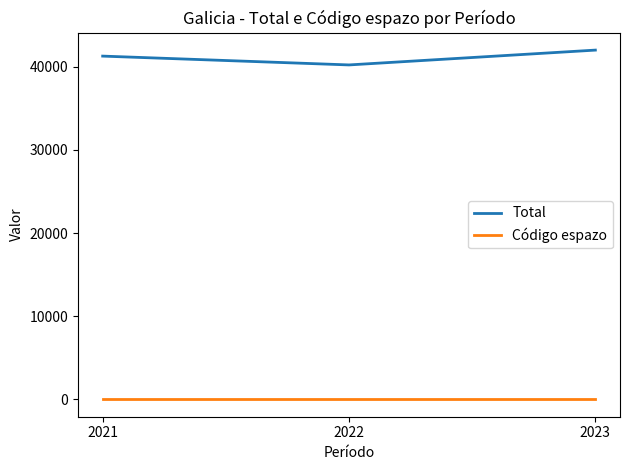

At which label does Total reach its peak?

2023